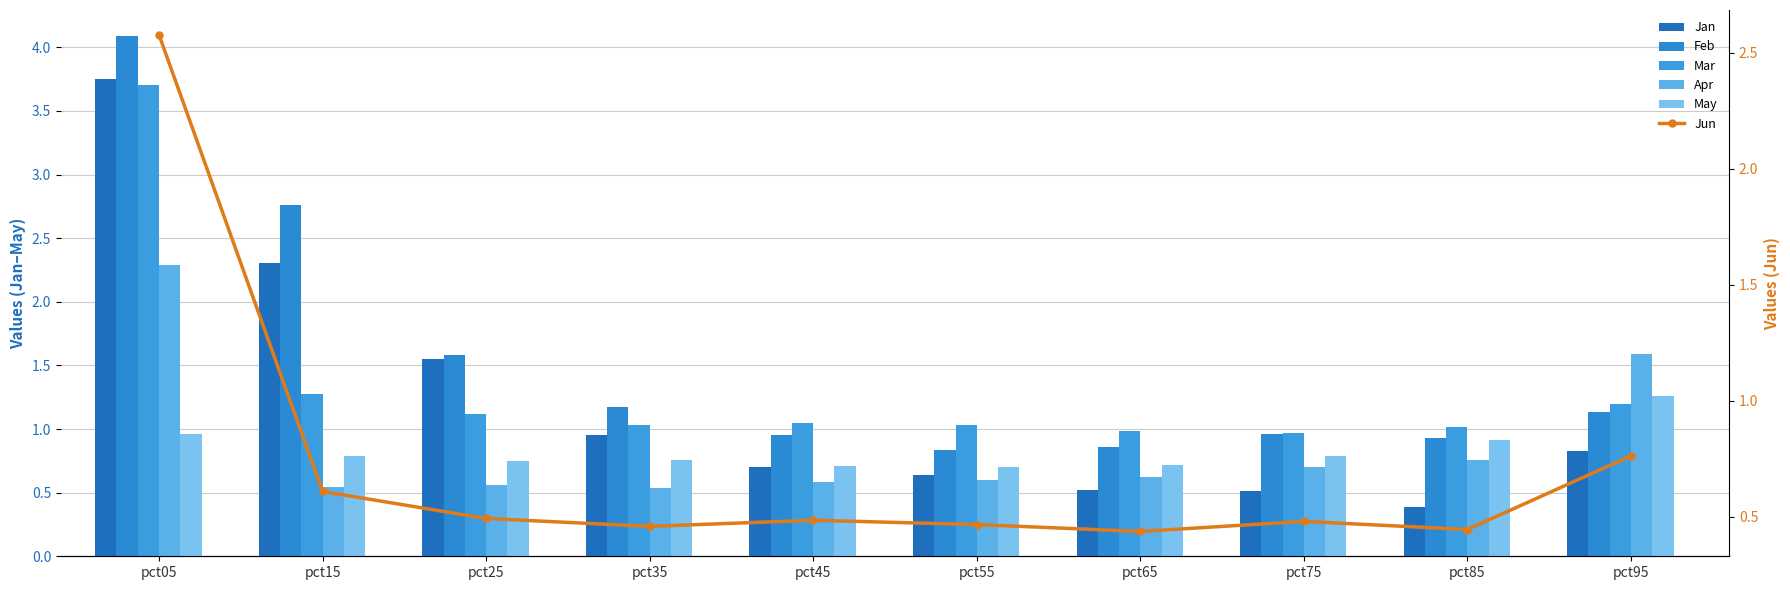

Reading left to right, list all the values displayed in this chart.

Jan: 3.8	2.3	1.6	1.0	0.7	0.6	0.5	0.5	0.4	0.8
Feb: 4.1	2.8	1.6	1.2	1.0	0.8	0.9	1.0	0.9	1.1
Mar: 3.7	1.3	1.1	1.0	1.0	1.0	1.0	1.0	1.0	1.2
Apr: 2.3	0.5	0.6	0.5	0.6	0.6	0.6	0.7	0.8	1.6
May: 1.0	0.8	0.7	0.8	0.7	0.7	0.7	0.8	0.9	1.3
Jun: 2.6	0.6	0.5	0.5	0.5	0.5	0.4	0.5	0.4	0.8